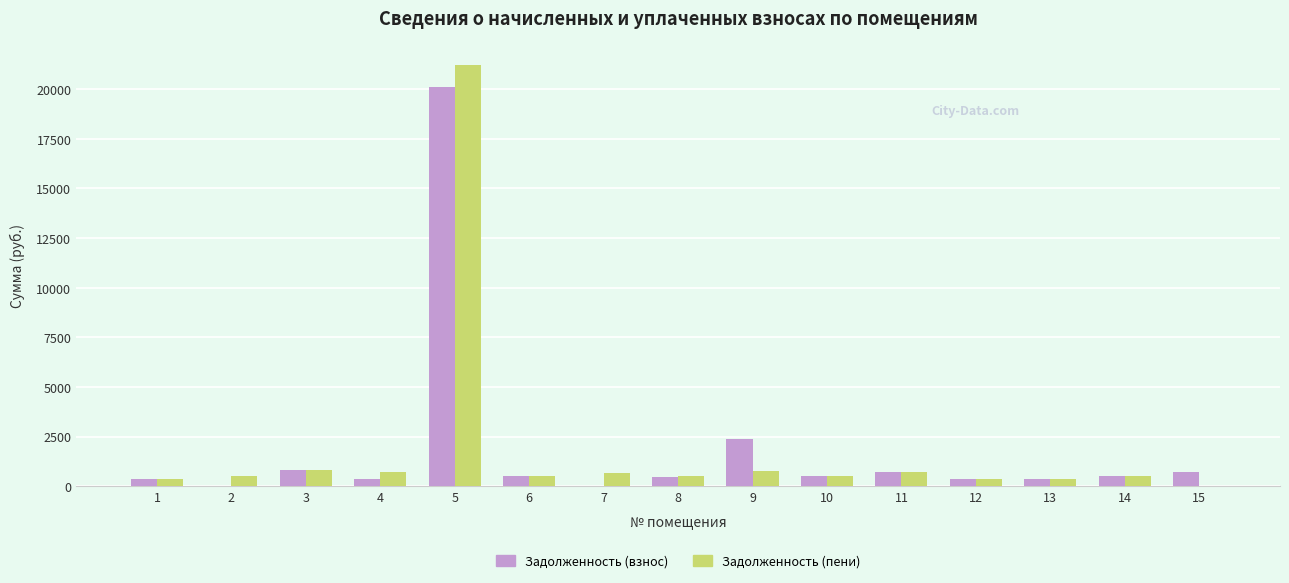

What is the greatest value displayed?

21234.7